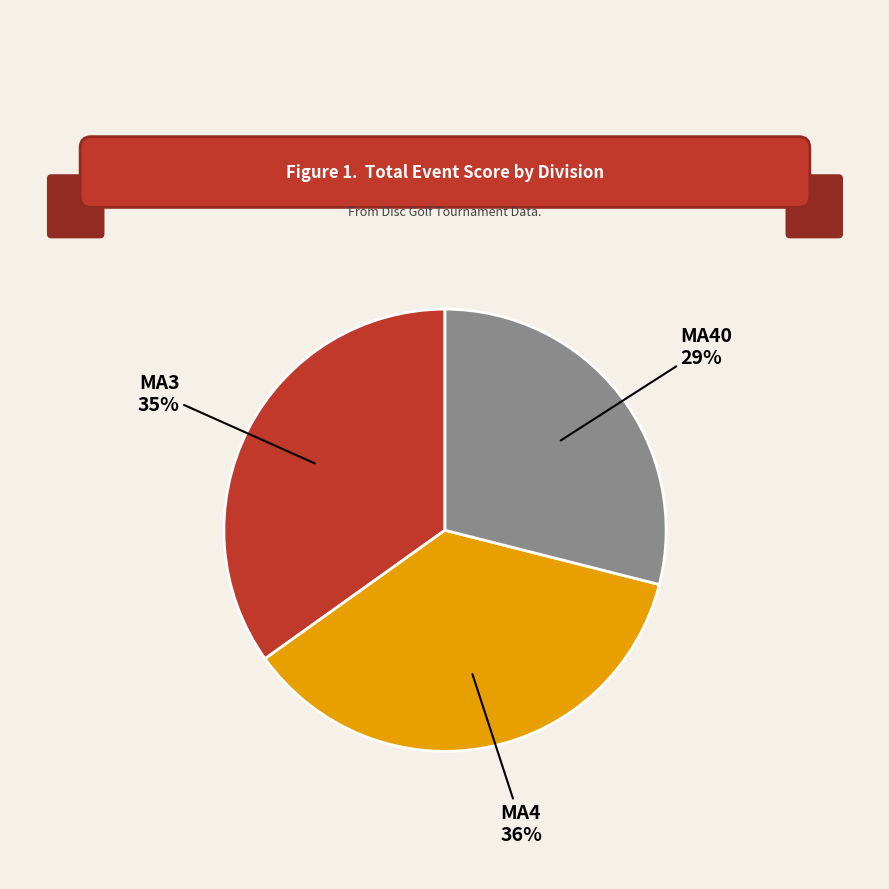

Is there a majority slice in this chart?

No